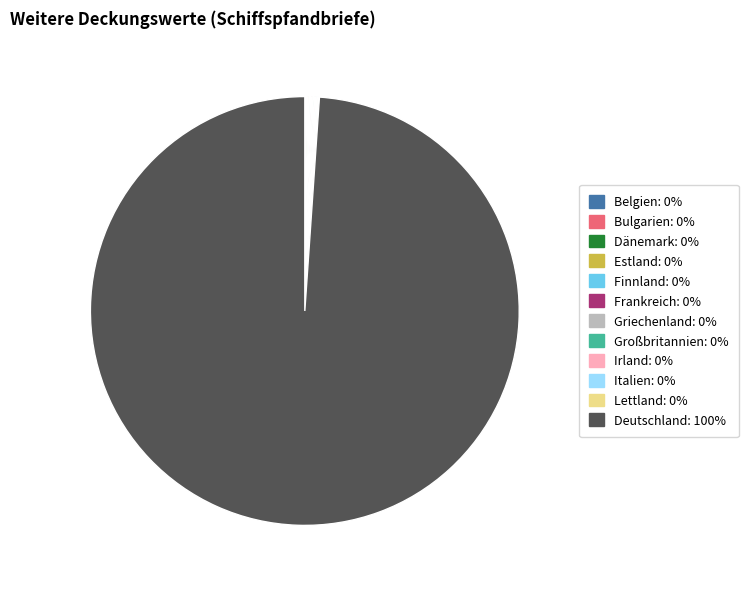

Which slice is the largest?

Deutschland